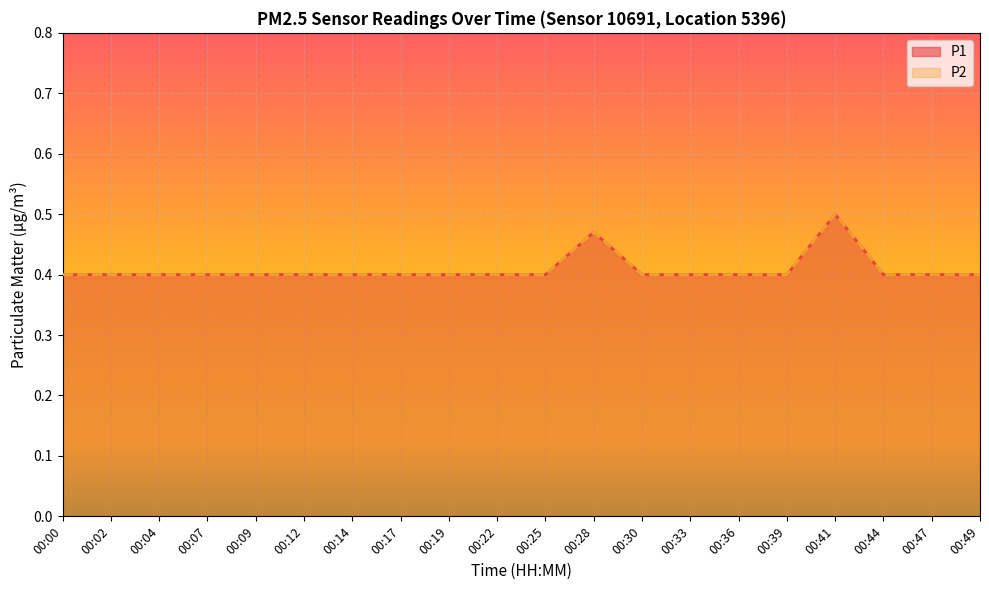

Reading left to right, transcribe all the data shown in this chart.

P1: 0.4	0.4	0.4	0.4	0.4	0.4	0.4	0.4	0.4	0.4	0.4	0.5	0.4	0.4	0.4	0.4	0.5	0.4	0.4	0.4
P2: 0.4	0.4	0.4	0.4	0.4	0.4	0.4	0.4	0.4	0.4	0.4	0.5	0.4	0.4	0.4	0.4	0.5	0.4	0.4	0.4